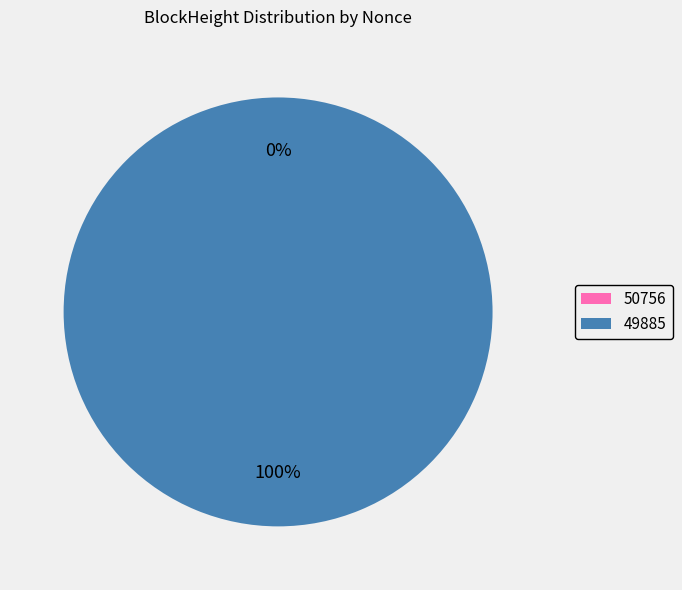

Rank the categories by value from highest to lowest.

49885, 50756